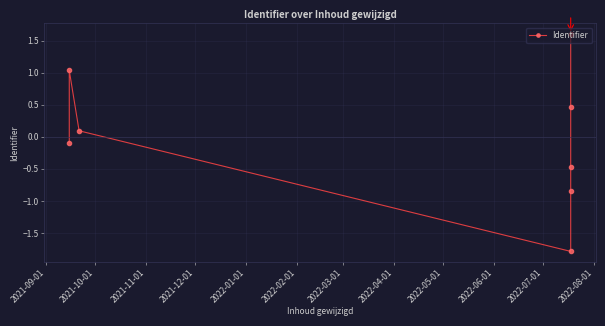

Reading left to right, what are all the values shown in this chart?

-0.1	1.0	0.1	-1.8	-0.8	-0.5	0.5	1.6